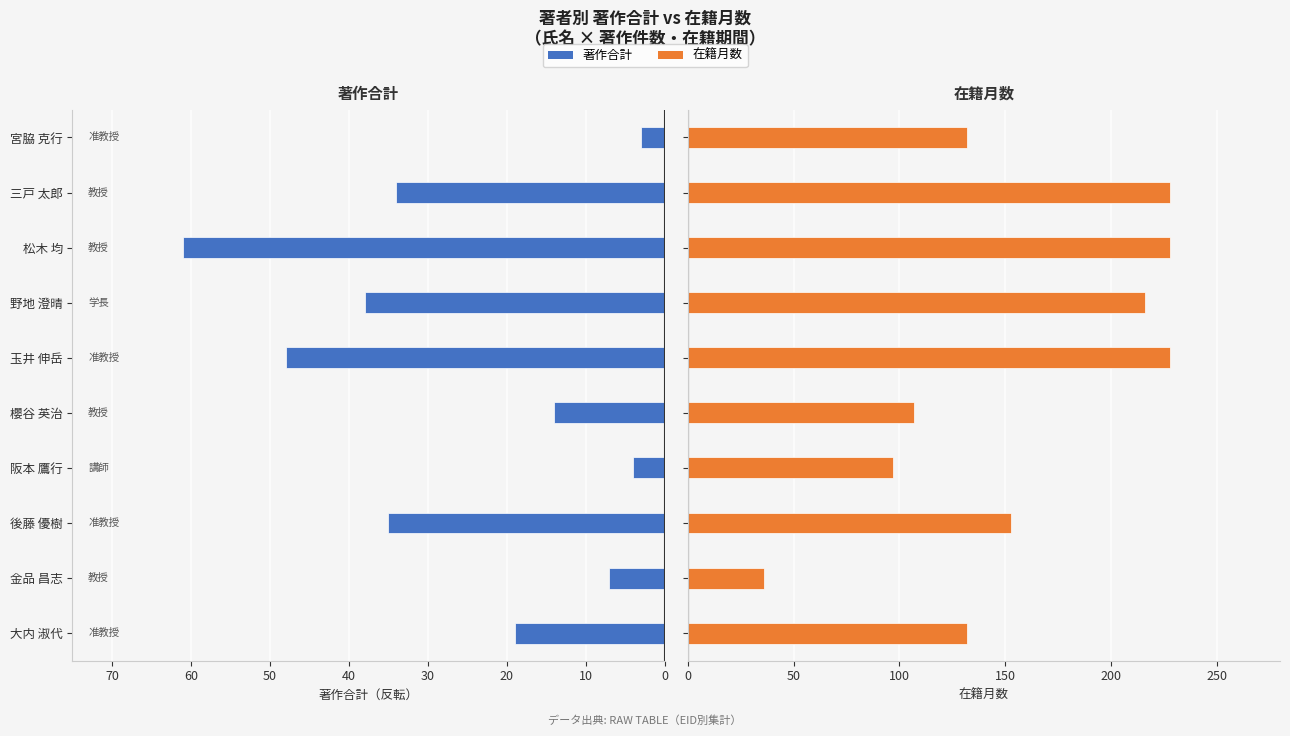

What is the total value across all series at 金品 昌志?

29